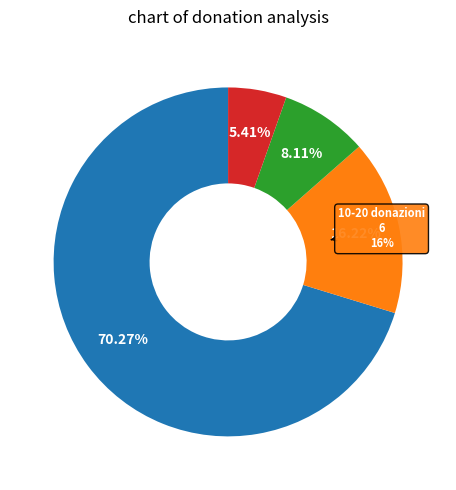

Which category has the smallest portion of the pie?

56-68 donazioni